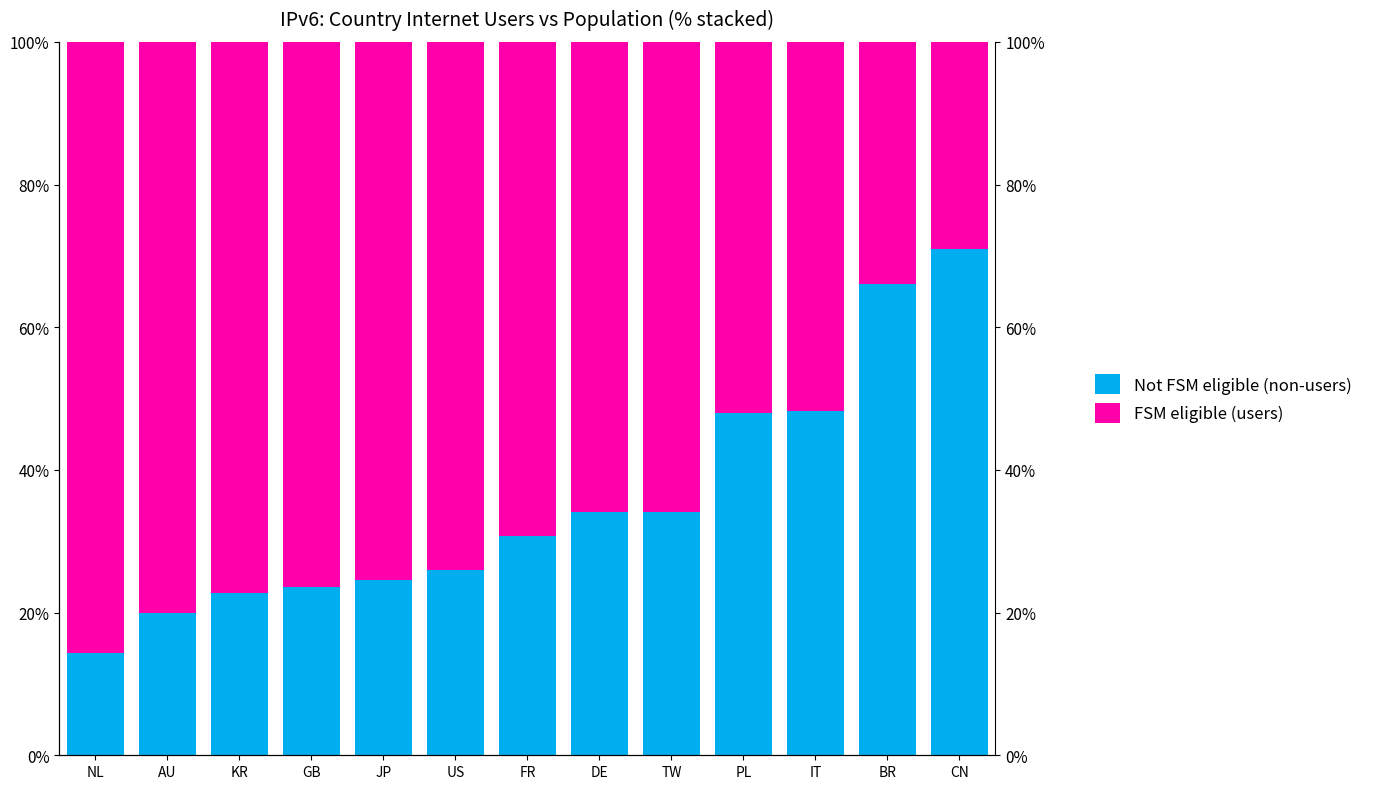

What are all the series names shown in the legend?

Not FSM eligible (non-users), FSM eligible (users)